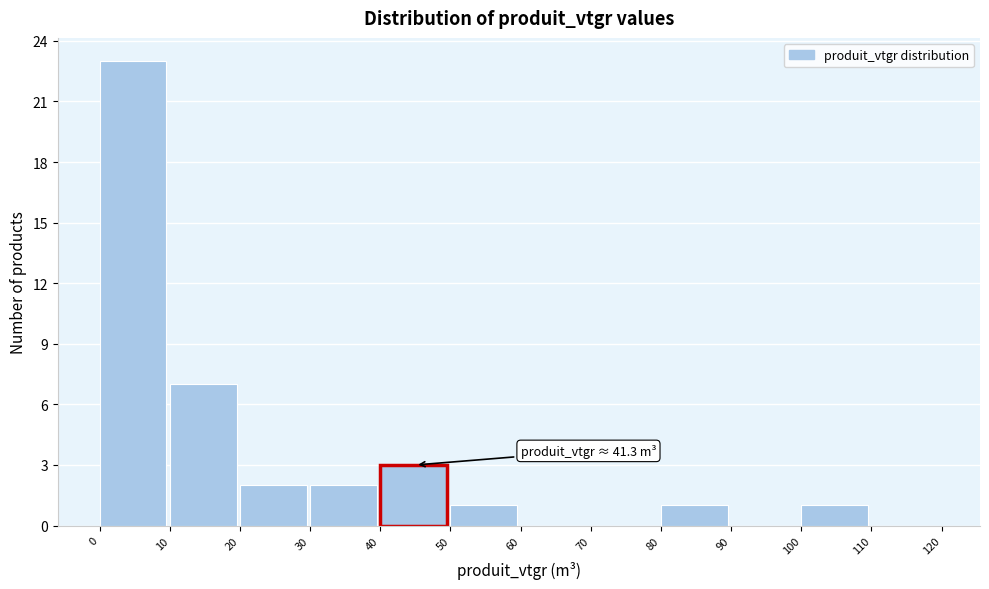

Over which range of the x-axis is the bar tallest?

0 to 10